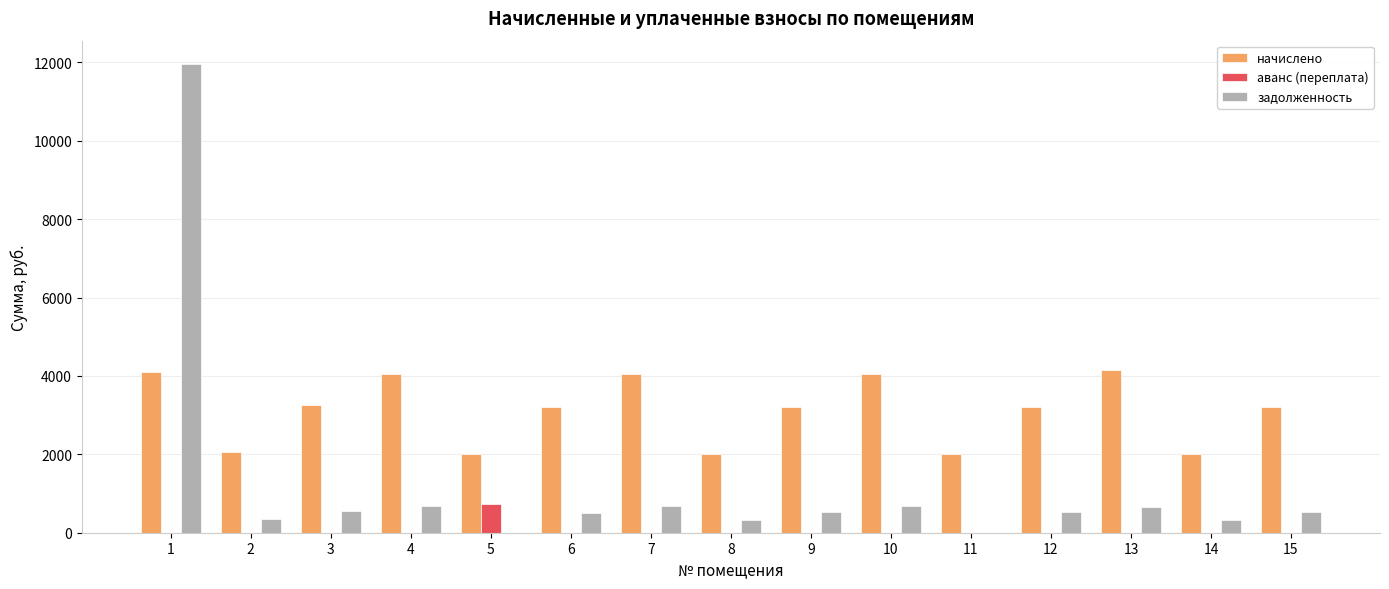

What is the sum of all начислено values?

46594.7